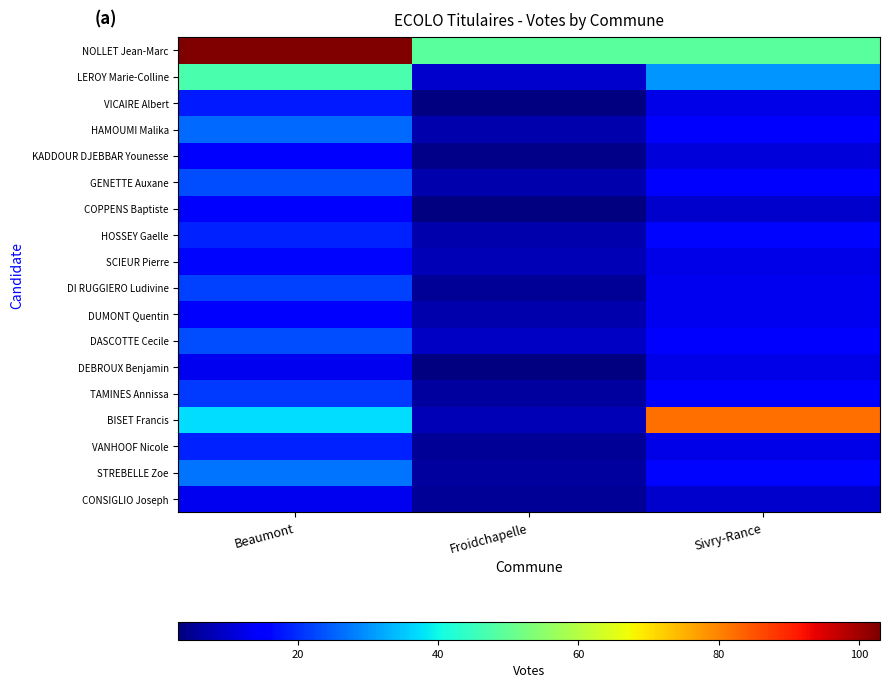

Which series has the widest spread of values?

BISET Francis